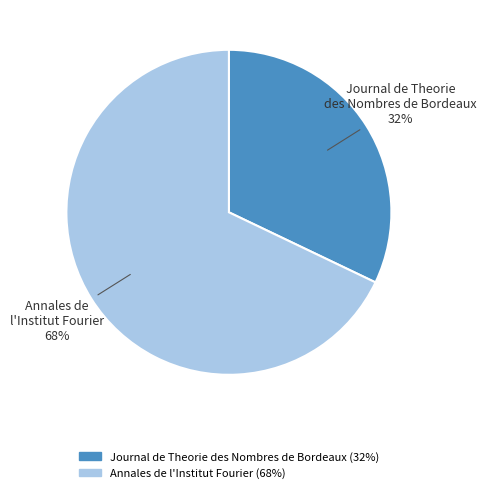

The Annales de l'Institut Fourier slice represents 68% of the pie. True or false?

True